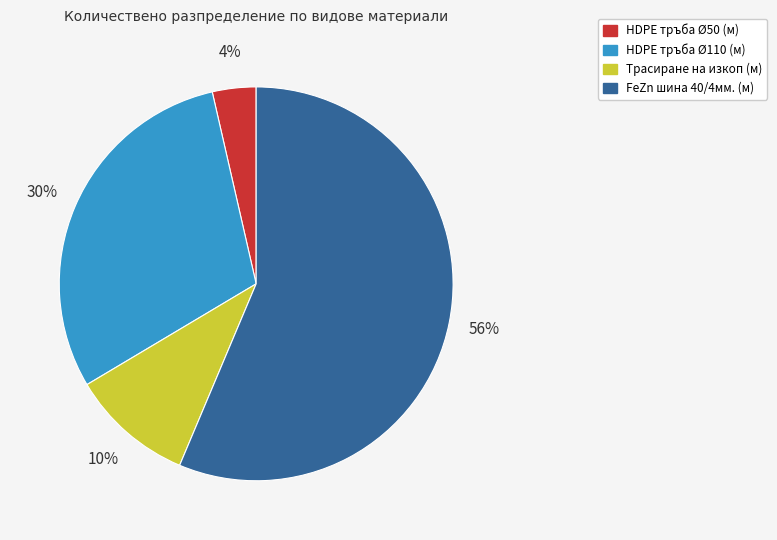

What is the majority slice?

FeZn шина 40/4мм. (м)